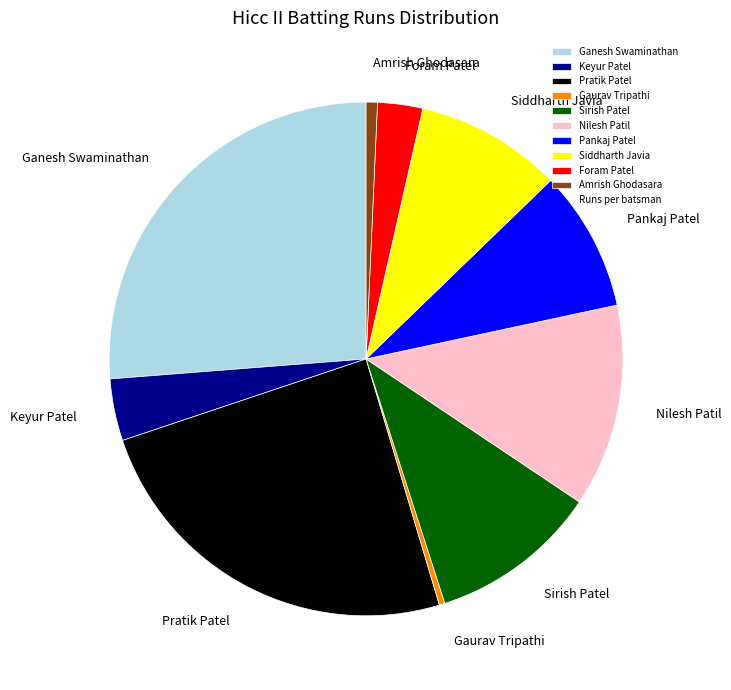

How many segments does this pie chart have?

10